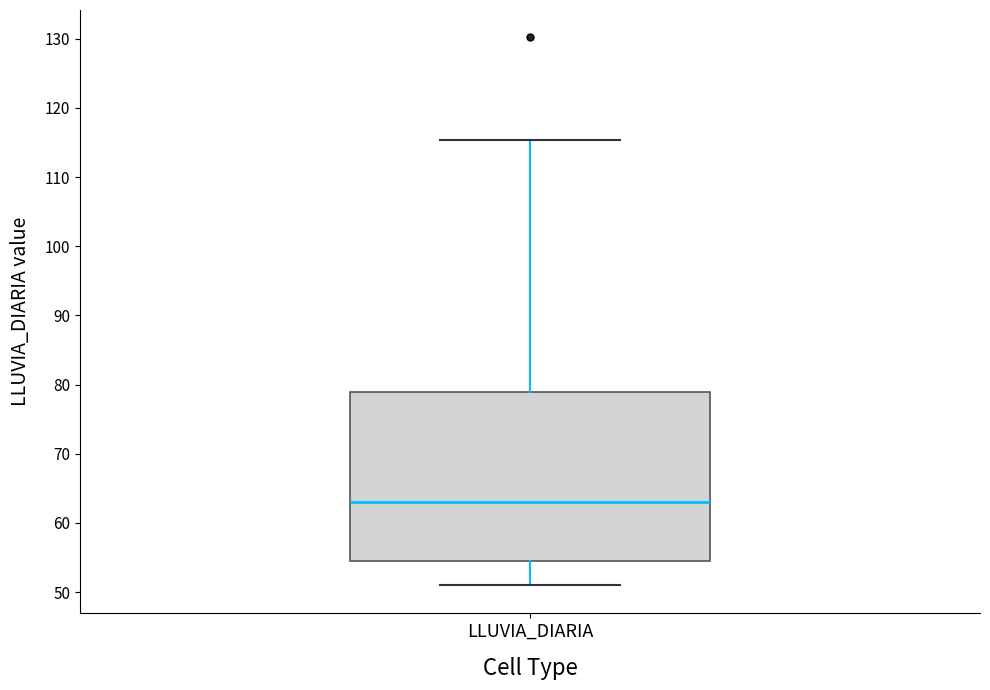

Where is the lower edge of the box for LLUVIA_DIARIA on the y-axis? The values are not printed on the chart, so give them approximately, as read against the axis.

55